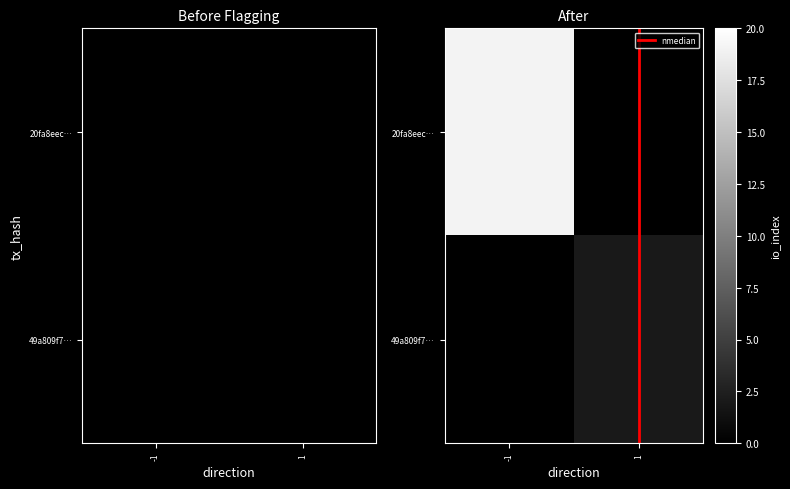

Rank the series at 1 from lowest to highest value.

20fa8eec…, nmedian, 49a809f7…